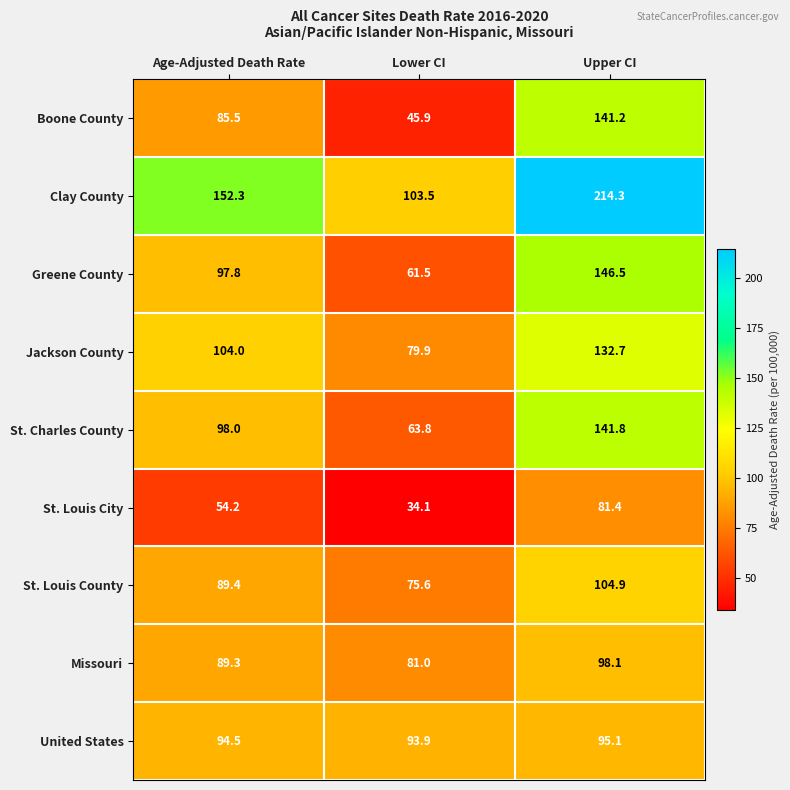

Count the number of data series in this chart.

9